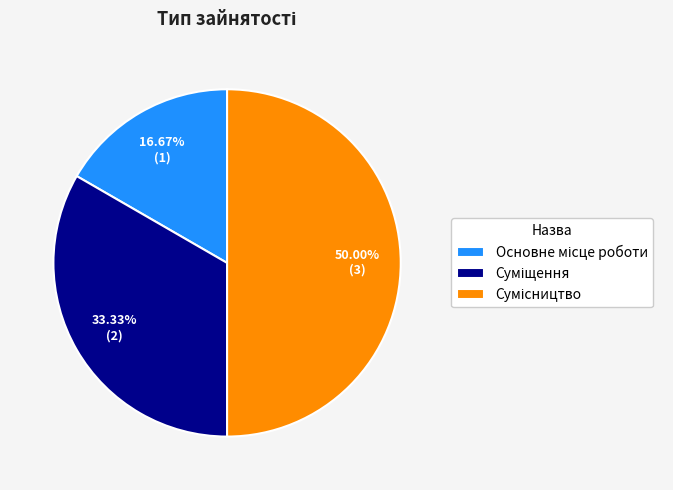

To the nearest percent, what is the average slice percentage?

33%